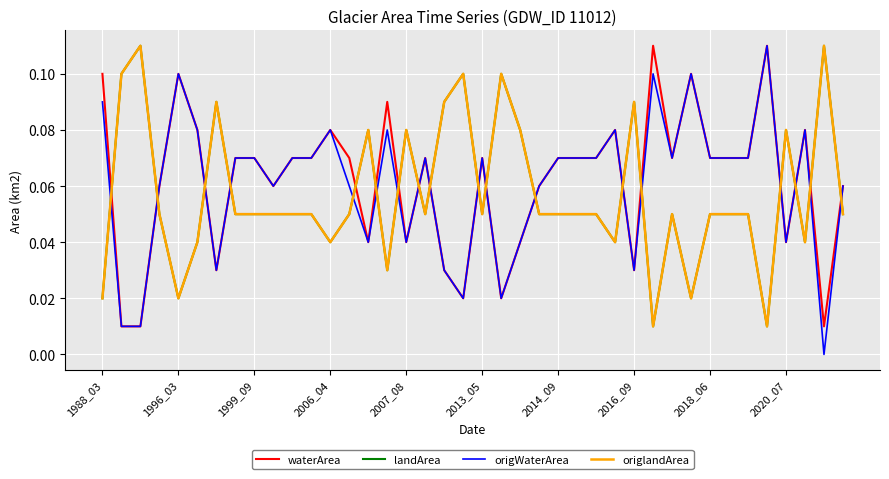

Does the chart have visible grid lines?

Yes